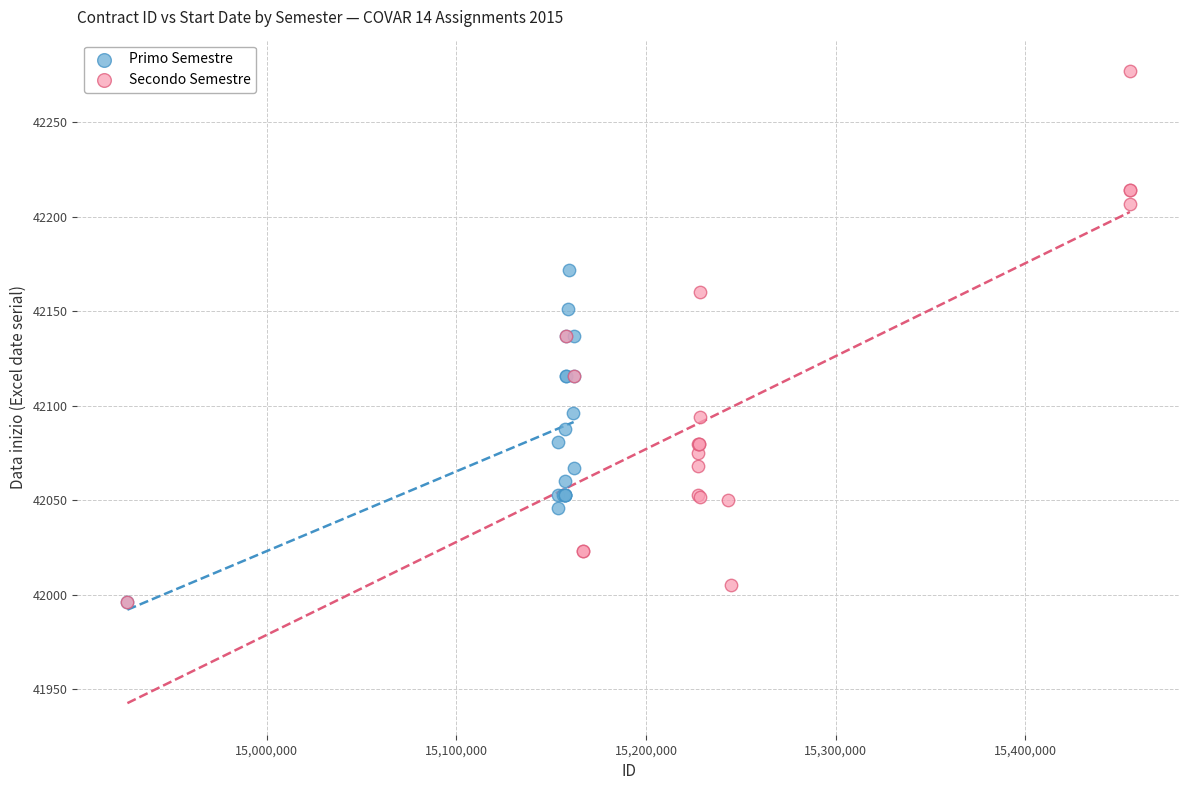

Which series contains the highest Y value?

Secondo Semestre